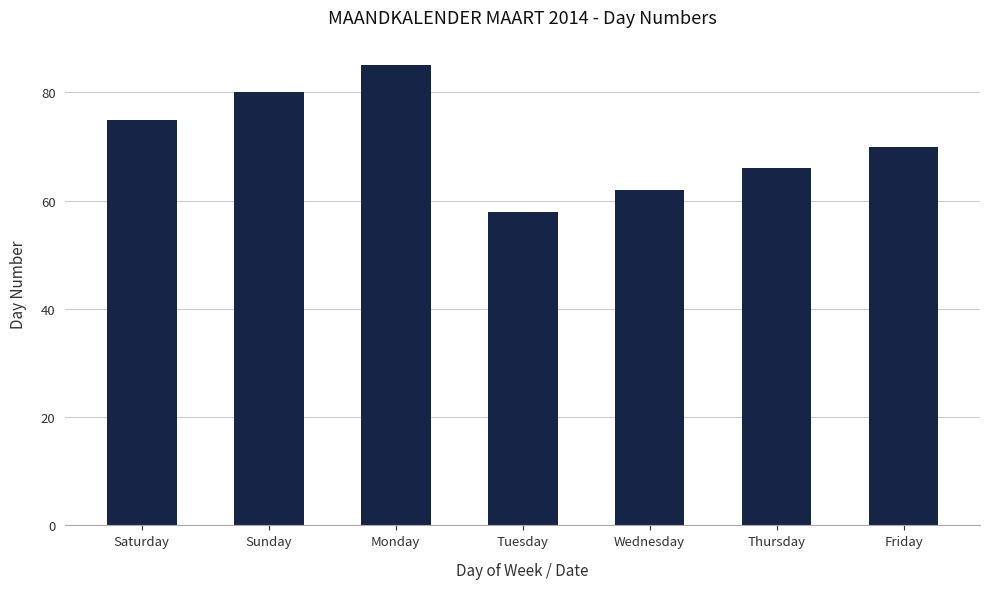

Rank the categories by value from highest to lowest.

Monday, Sunday, Saturday, Friday, Thursday, Wednesday, Tuesday